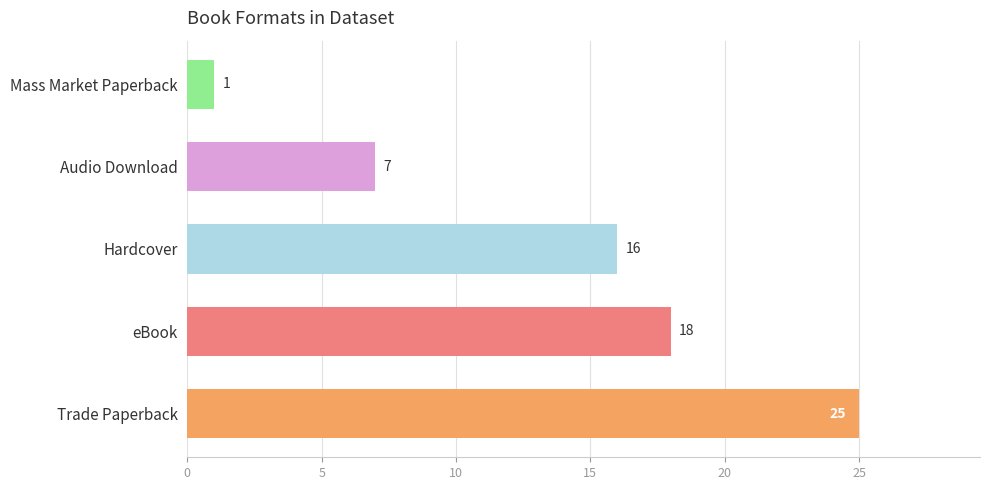

Which label corresponds to the smallest value in the chart?

Mass Market Paperback